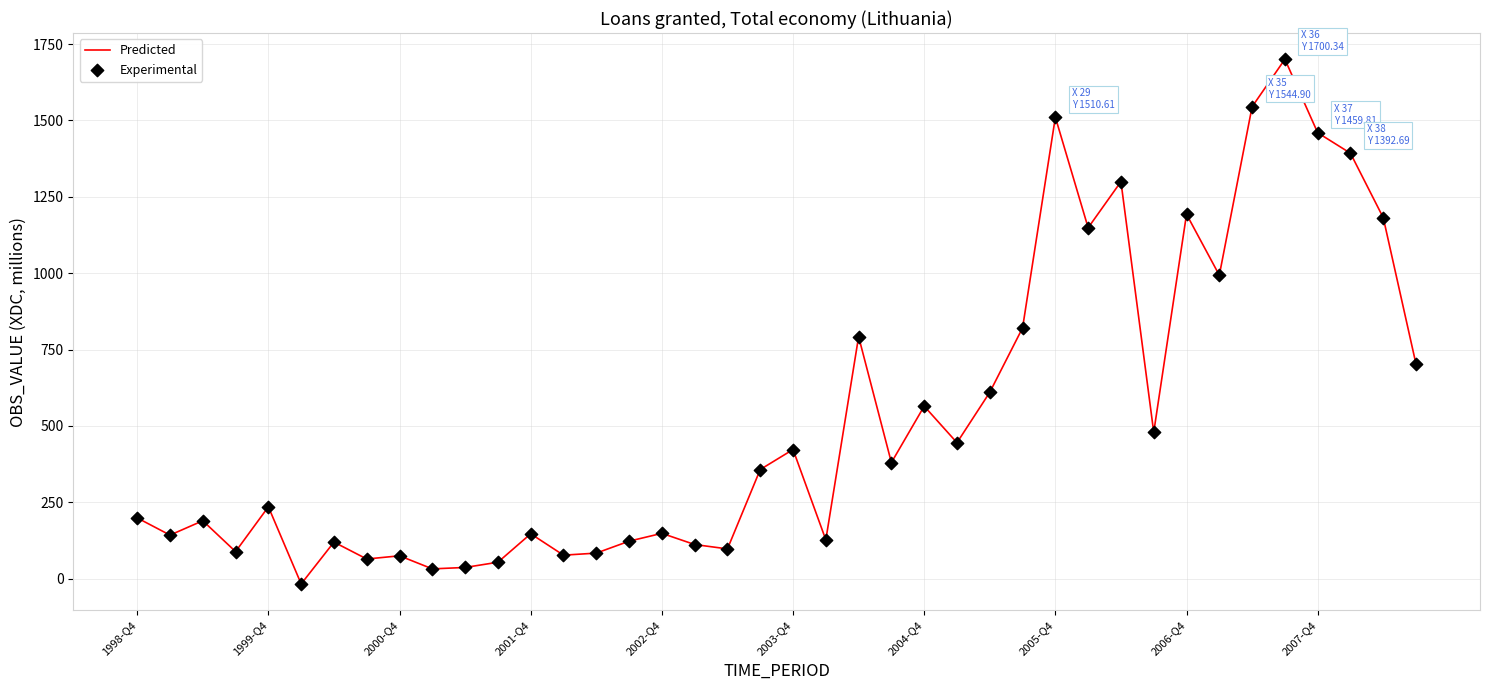

What is the difference between the maximum and minimum values?

1717.2